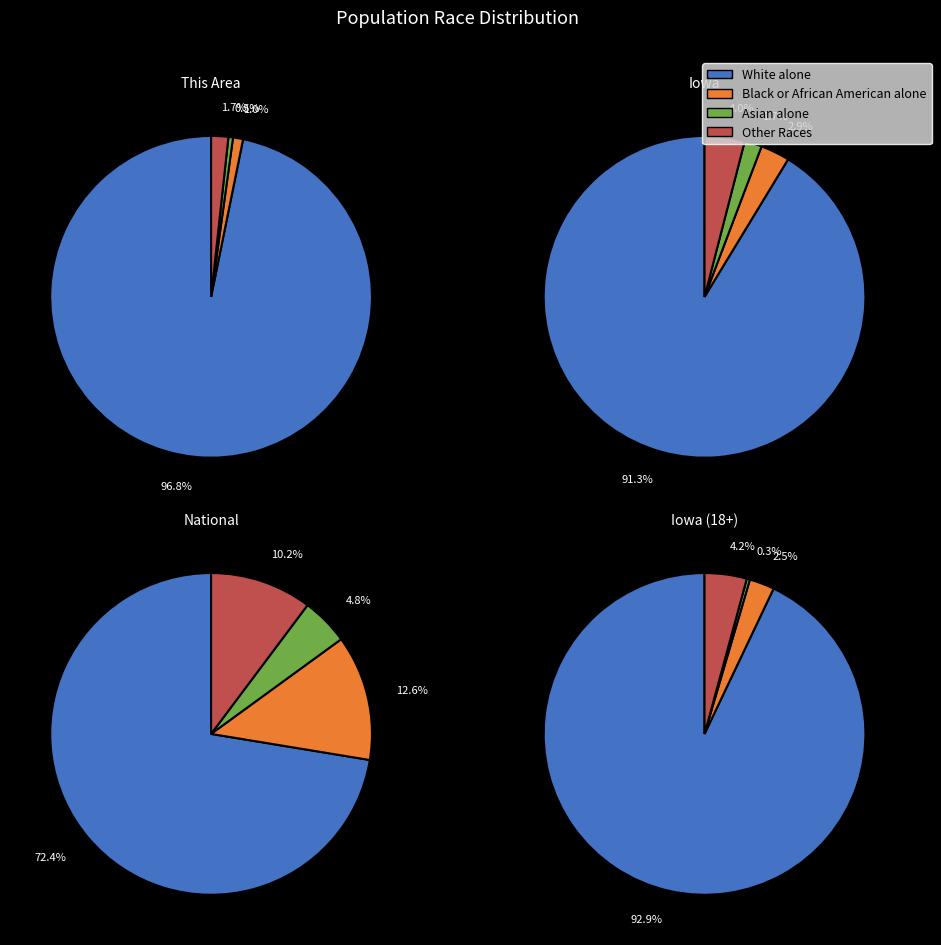

Combined, what portion of the pie is 1 and 0?

97.8%